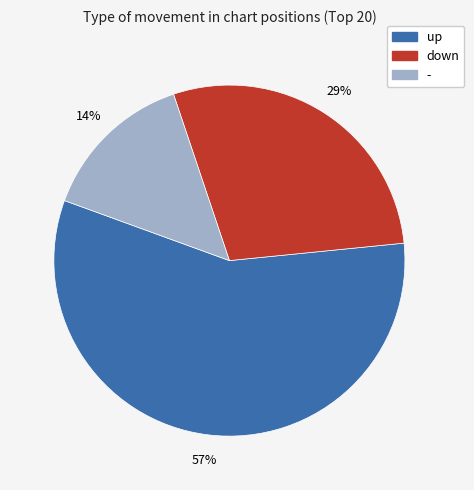

To the nearest percent, what is the difference between the largest and smallest slice percentages?

43%